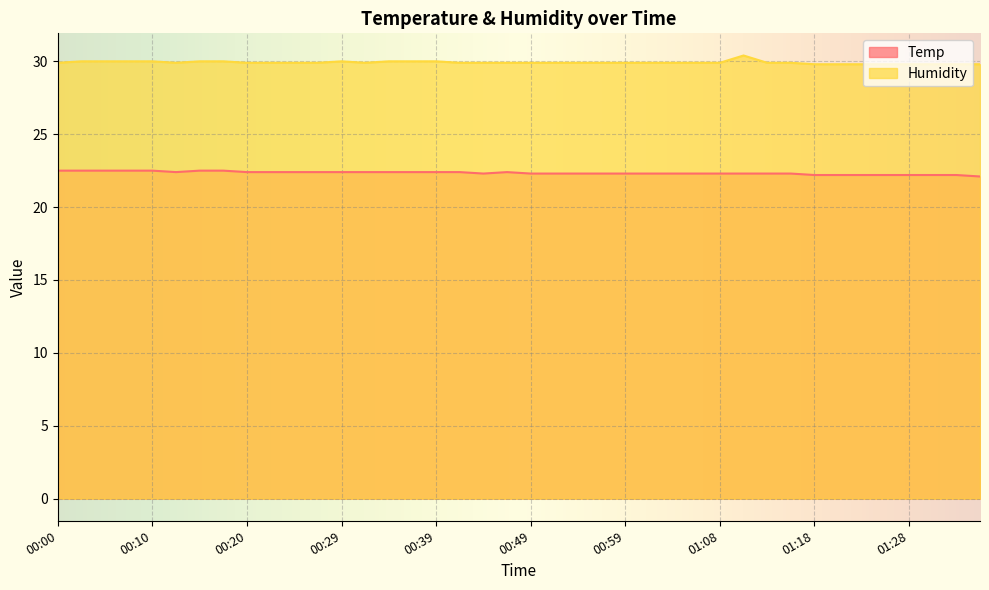

What is the sum of all Humidity values?

1196.7